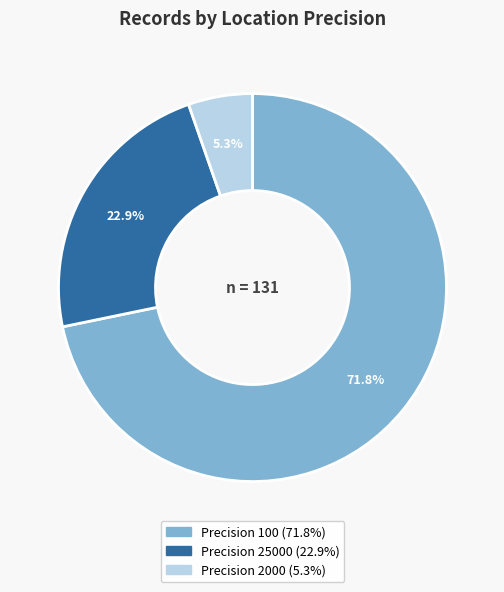

Is there a majority slice in this chart?

Yes